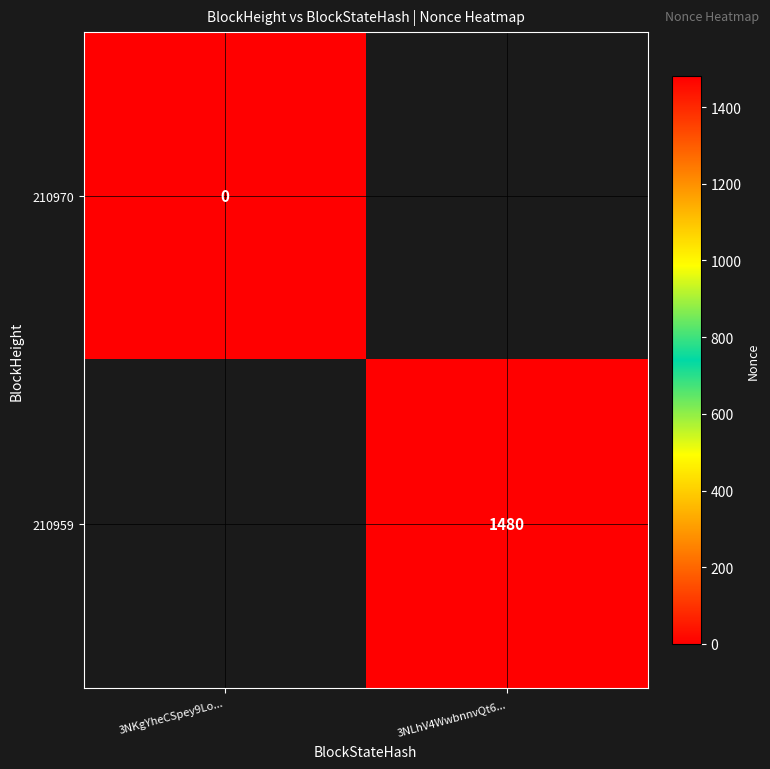

Is it true that 210959 equals 2316 at 3NLhV4WwbnnvQt6...?

False